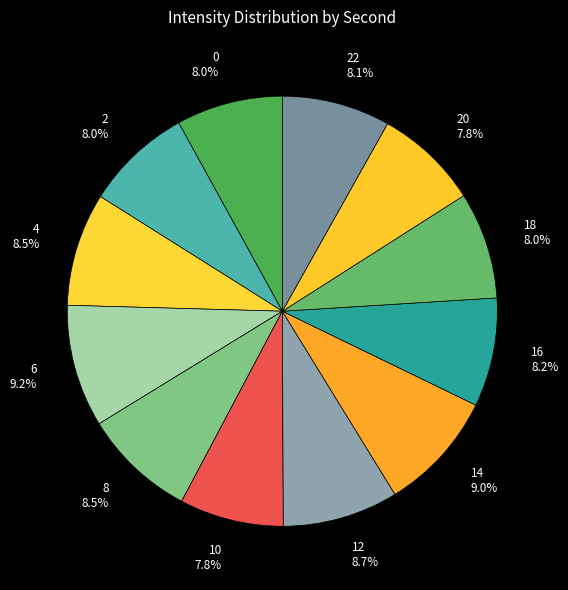

What is the ratio of the value at 0 8.0% to the value at 22 8.1%?

1.0